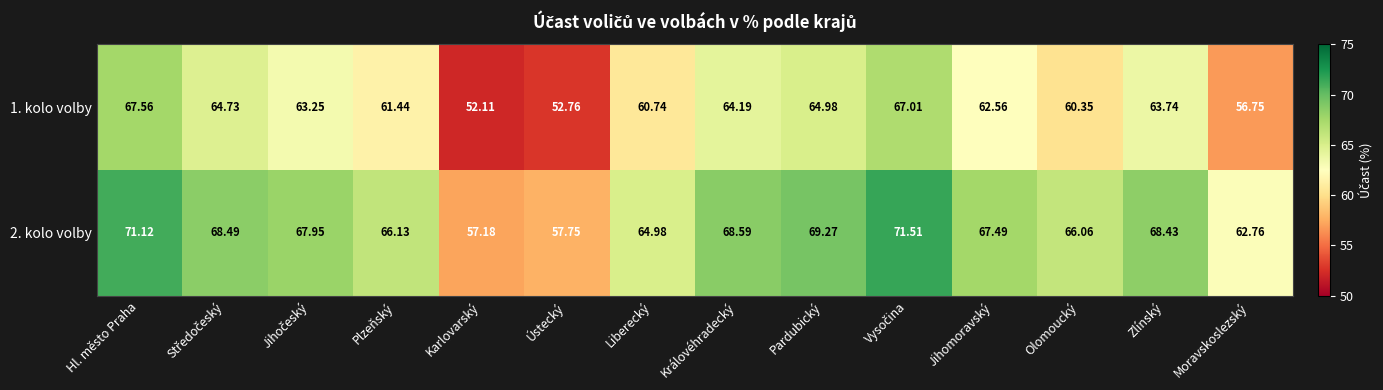

Where is 2. kolo volby nearest to the value 64?

Liberecký